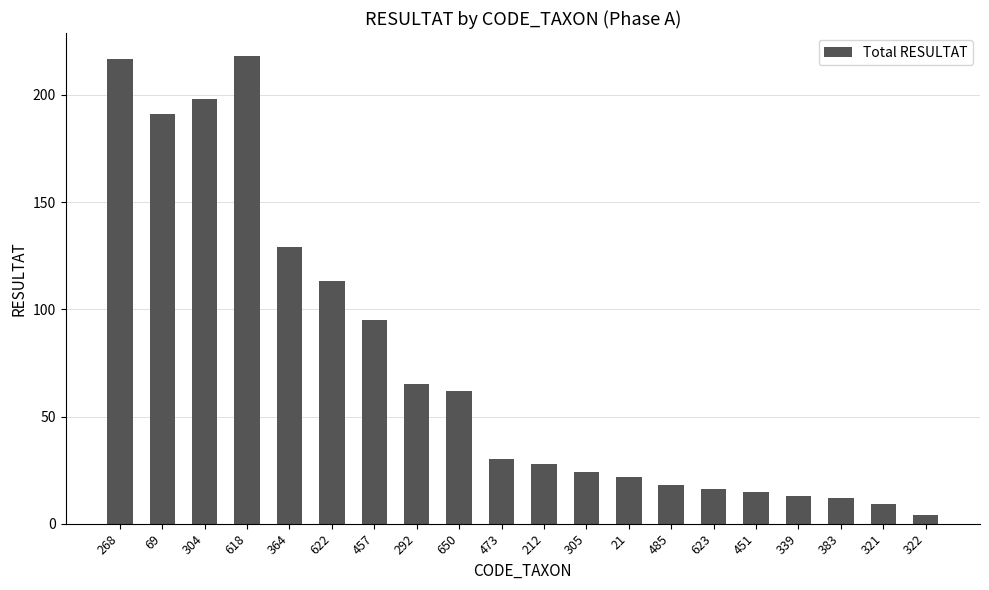

What is the greatest value displayed?

218